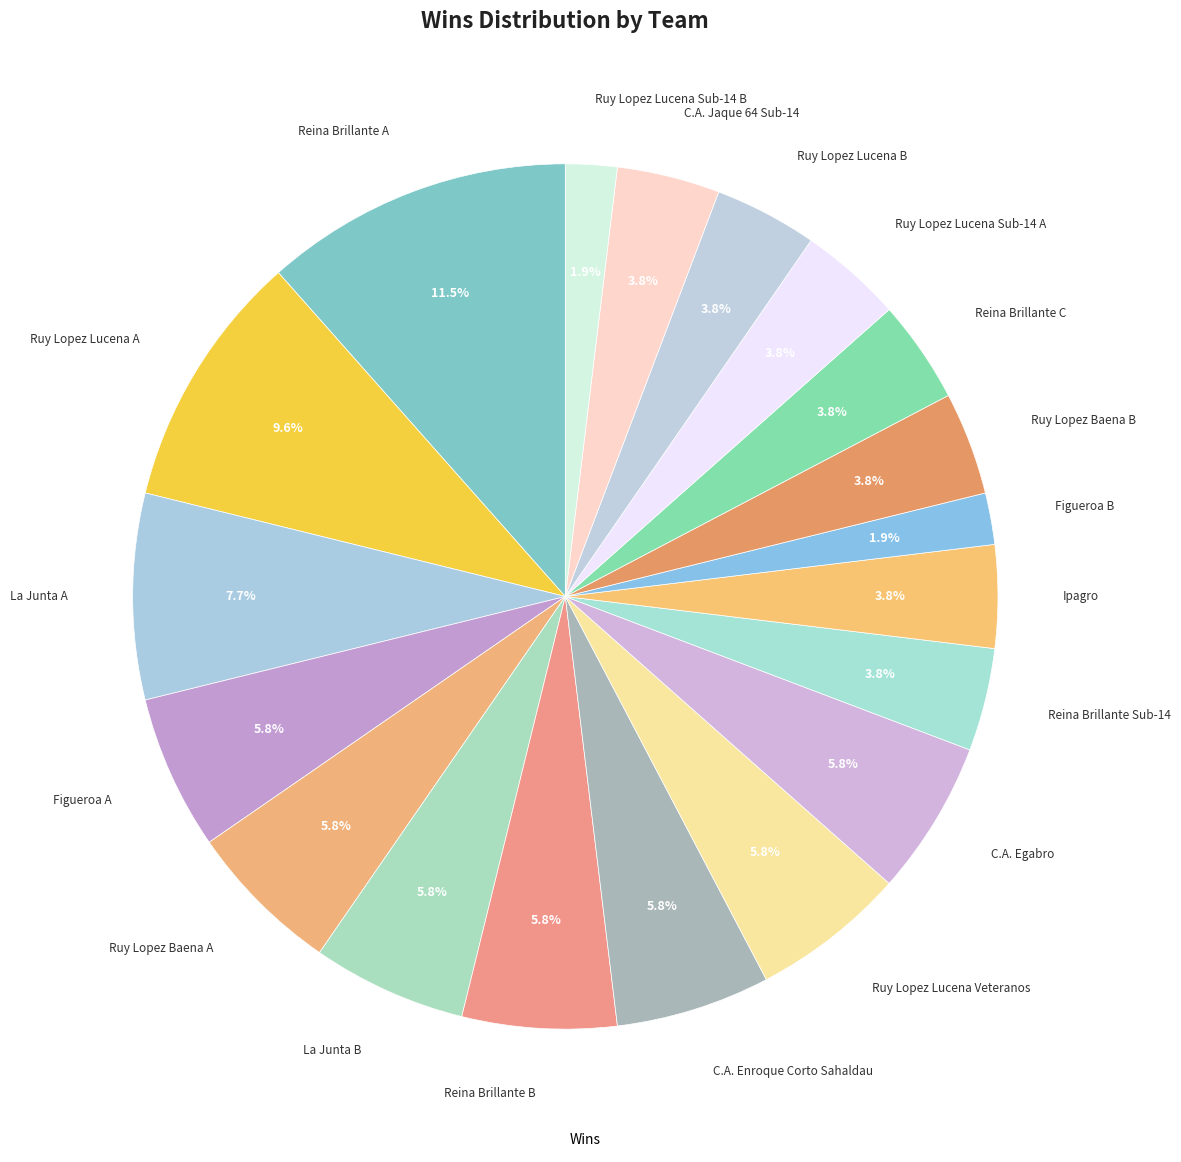

Count the number of slices in the pie.

19